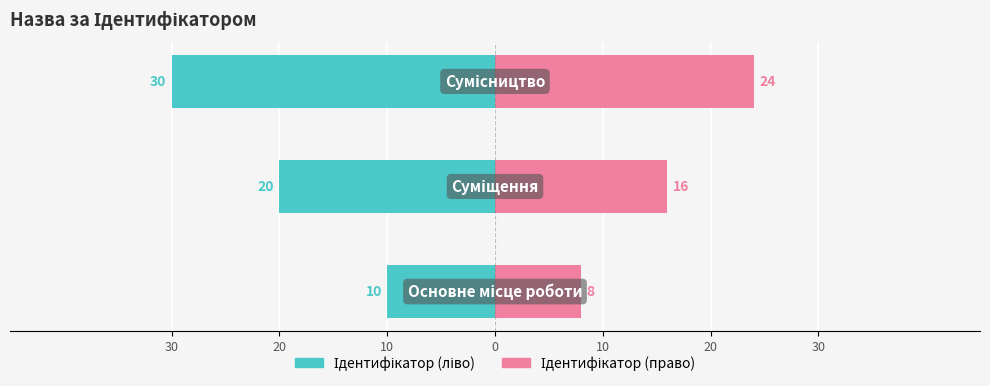

Reading right to left, list all the values displayed in this chart.

Ідентифікатор (ліво): 10=-30	20=-20	30=-10
Ідентифікатор (право): 10=24	20=16	30=8